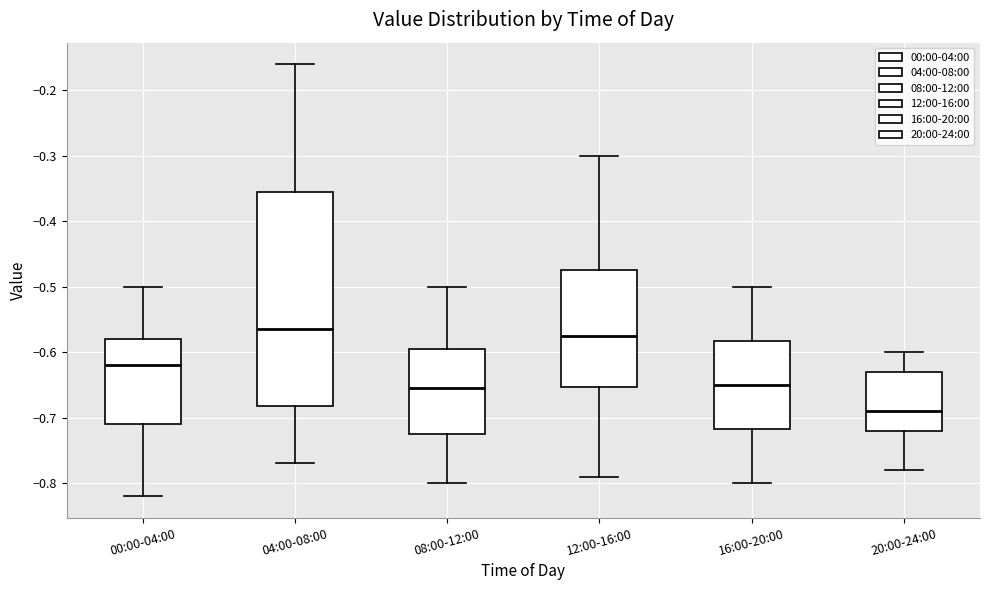

Reading left to right, read every box against the y-axis: the position of its median line, the range the box covers, and the ends of its whiskers. The values are not printed on the chart, so give them approximately, as read against the axis.

00:00-04:00: median -0.62, box -0.71 to -0.58, whiskers -0.82 to -0.50
04:00-08:00: median -0.56, box -0.68 to -0.35, whiskers -0.77 to -0.16
08:00-12:00: median -0.65, box -0.72 to -0.59, whiskers -0.80 to -0.50
12:00-16:00: median -0.57, box -0.65 to -0.47, whiskers -0.79 to -0.30
16:00-20:00: median -0.65, box -0.72 to -0.58, whiskers -0.80 to -0.50
20:00-24:00: median -0.69, box -0.72 to -0.63, whiskers -0.78 to -0.60